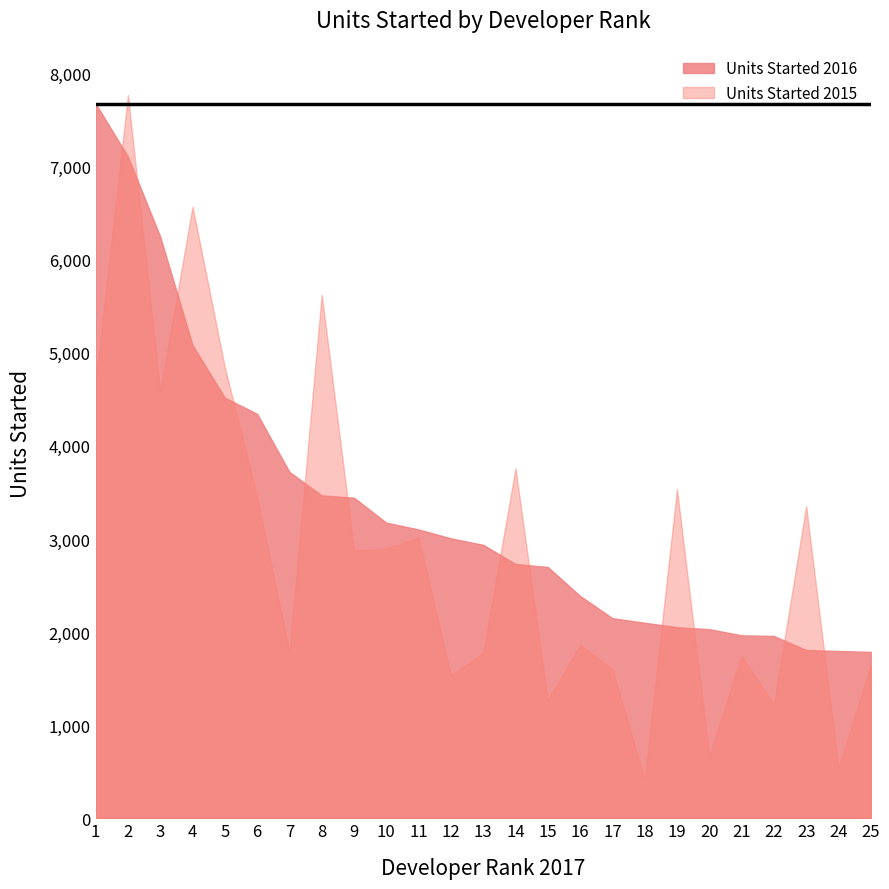

Which series has the largest total across all categories?

Units Started 2016